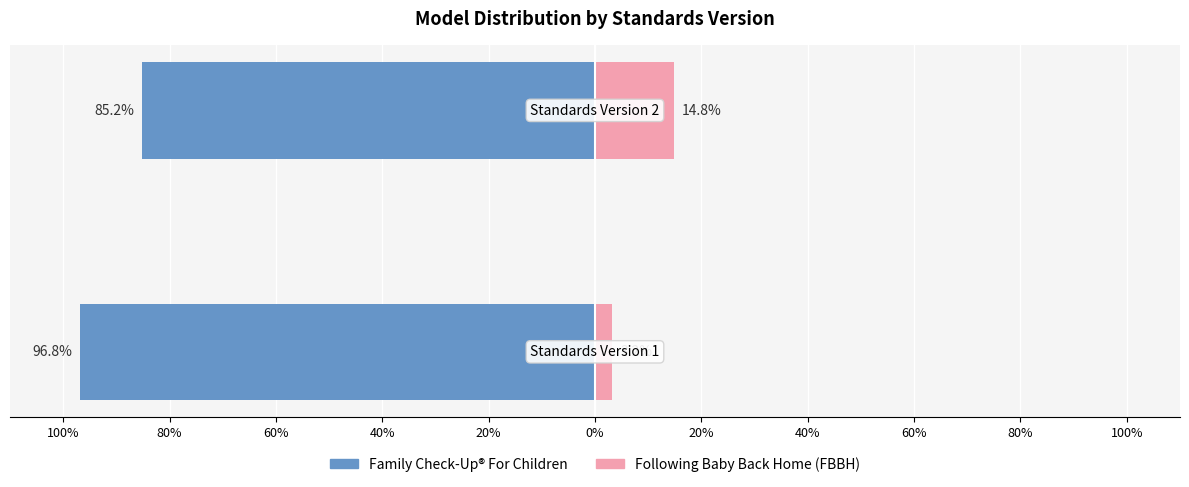

Reading left to right, what are all the values shown in this chart?

Family Check-Up® For Children: 100%=-96.8	80%=-85.2
Following Baby Back Home (FBBH): 100%=3.2	80%=14.8